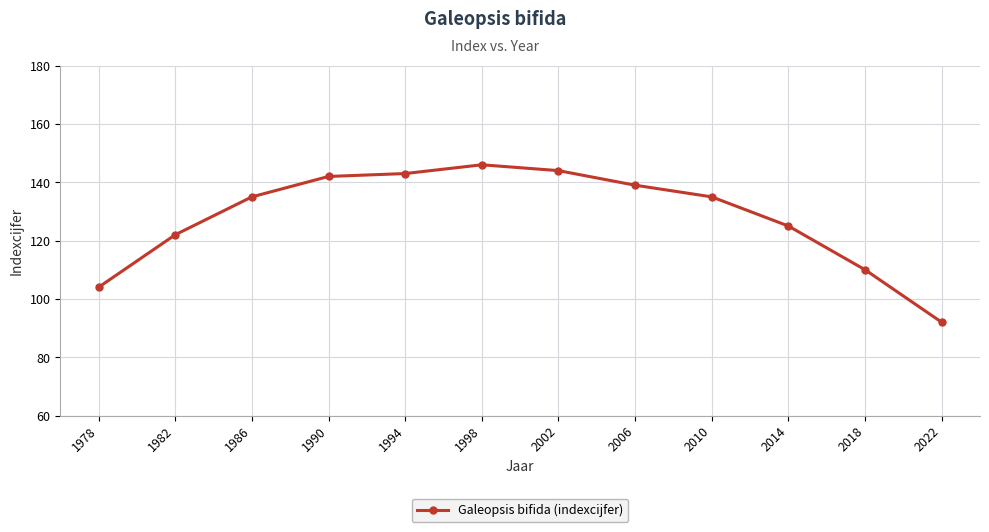

What is the change in value from 1998 to 2022?

-54